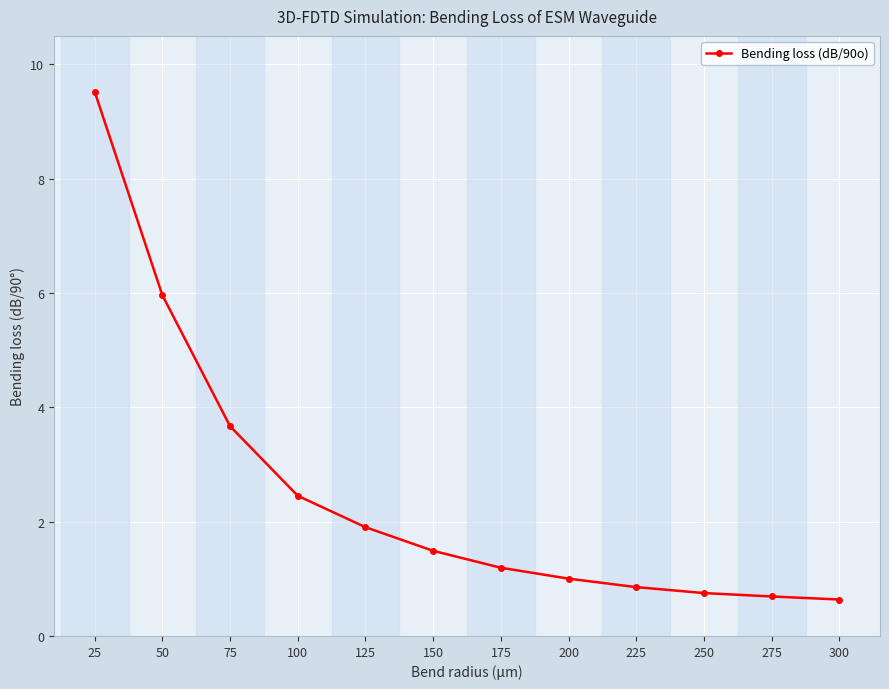

What is the smallest value displayed?

0.6